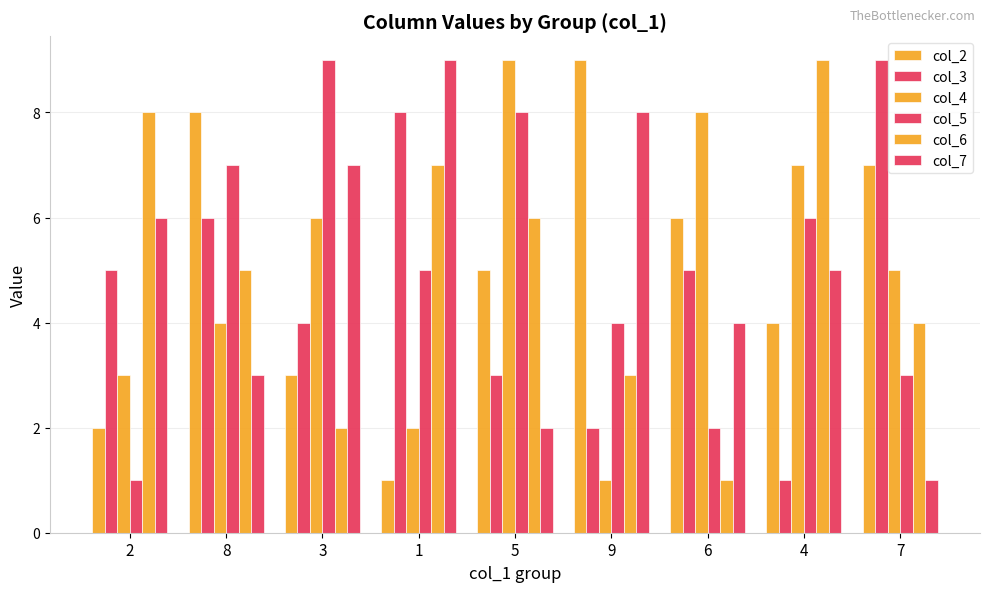

At which label does col_7 reach its minimum?

7